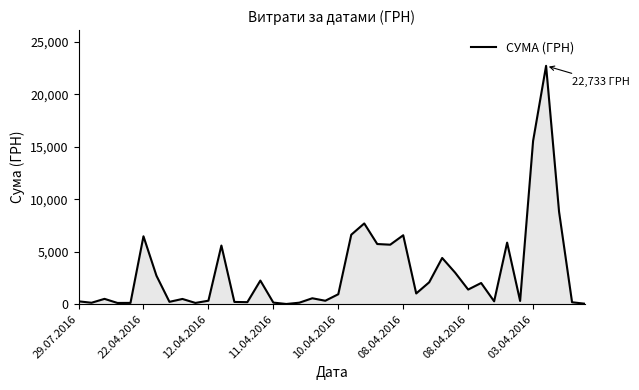

What is the greatest value displayed?

22733.0